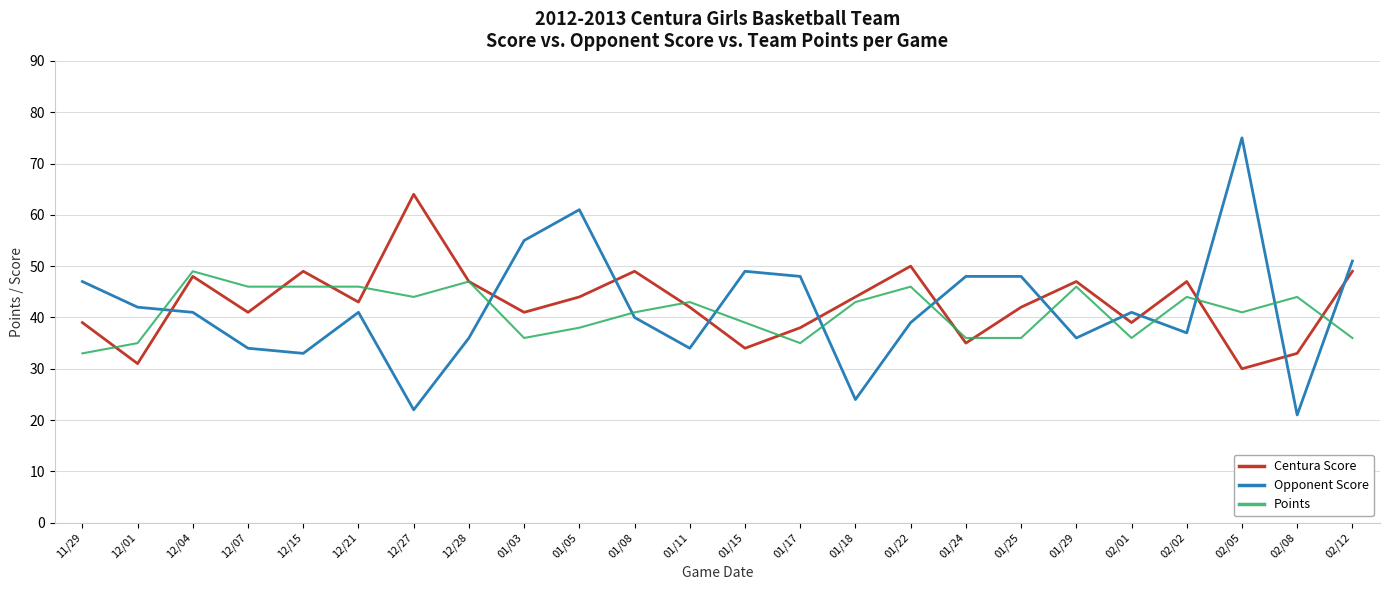

List the series in order of their peak value, lowest first.

Points, Centura Score, Opponent Score